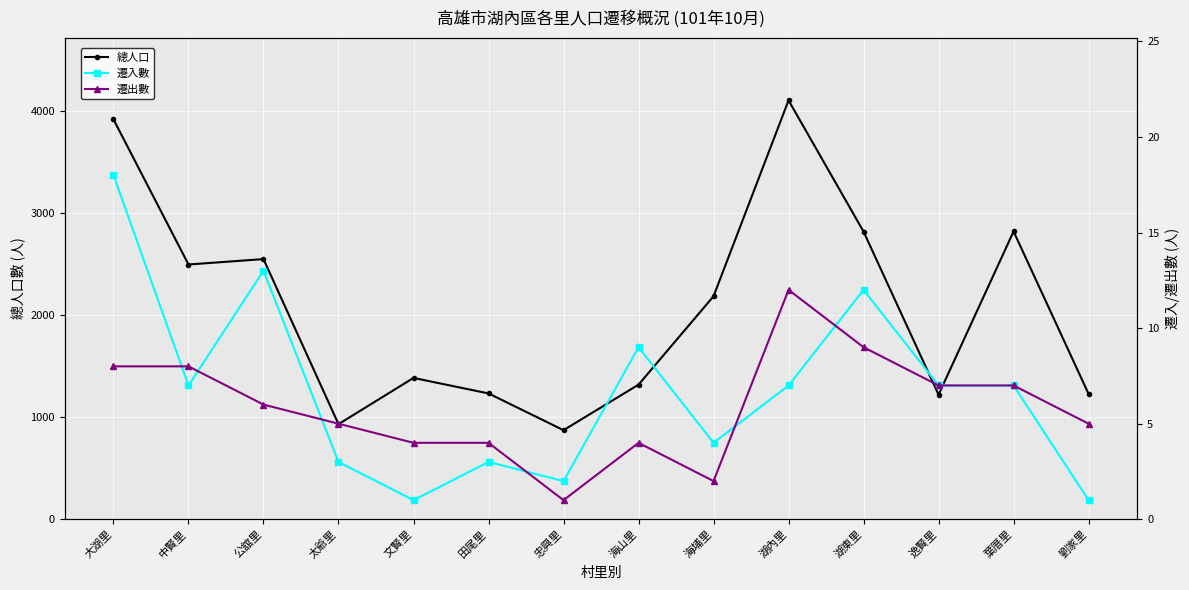

At how many categories does at least one series exceed 2737?

4